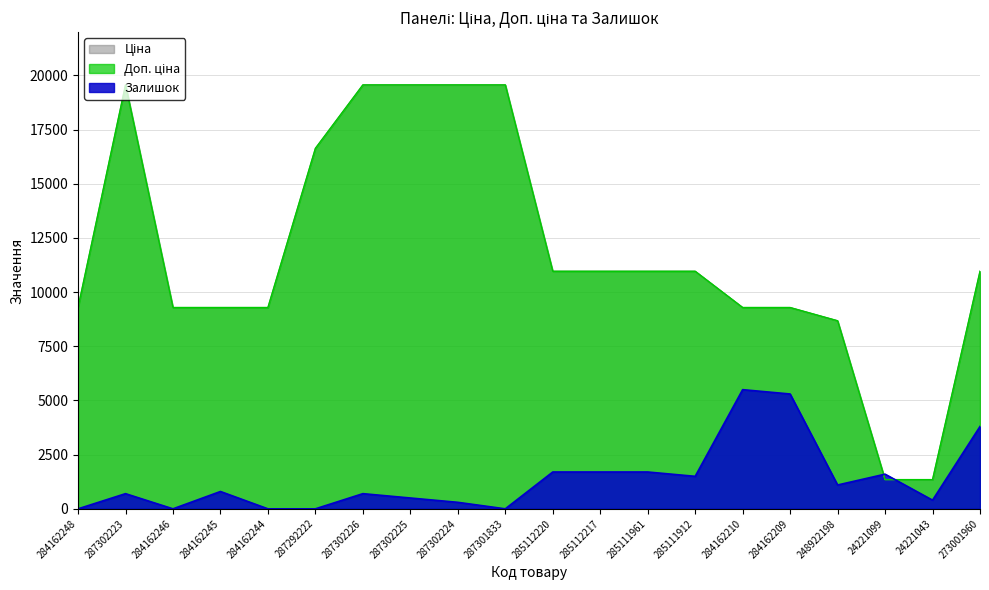

Where is Доп. ціна nearest to the value 10456?

285112220